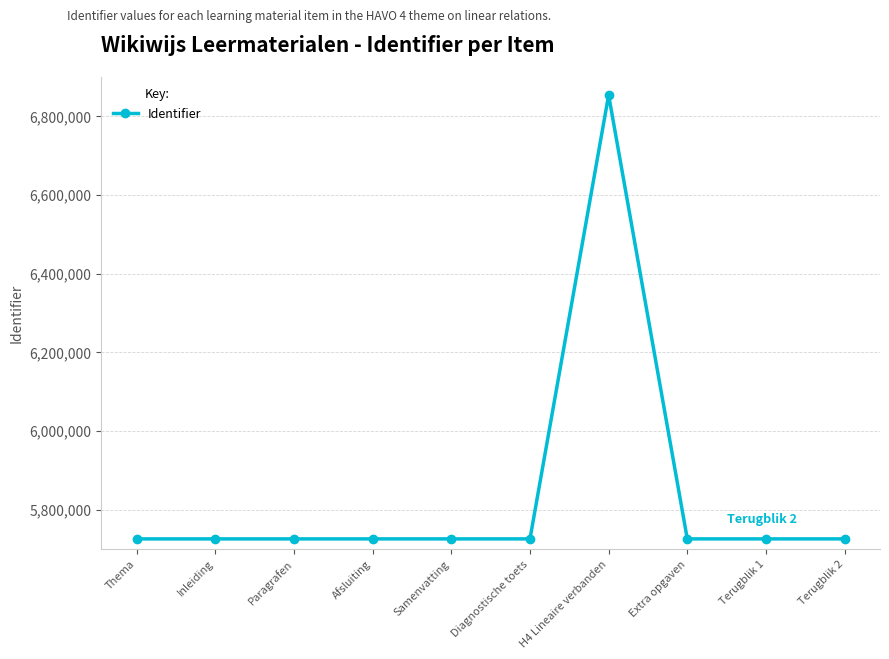

What is the maximum value shown in the chart?

6854129